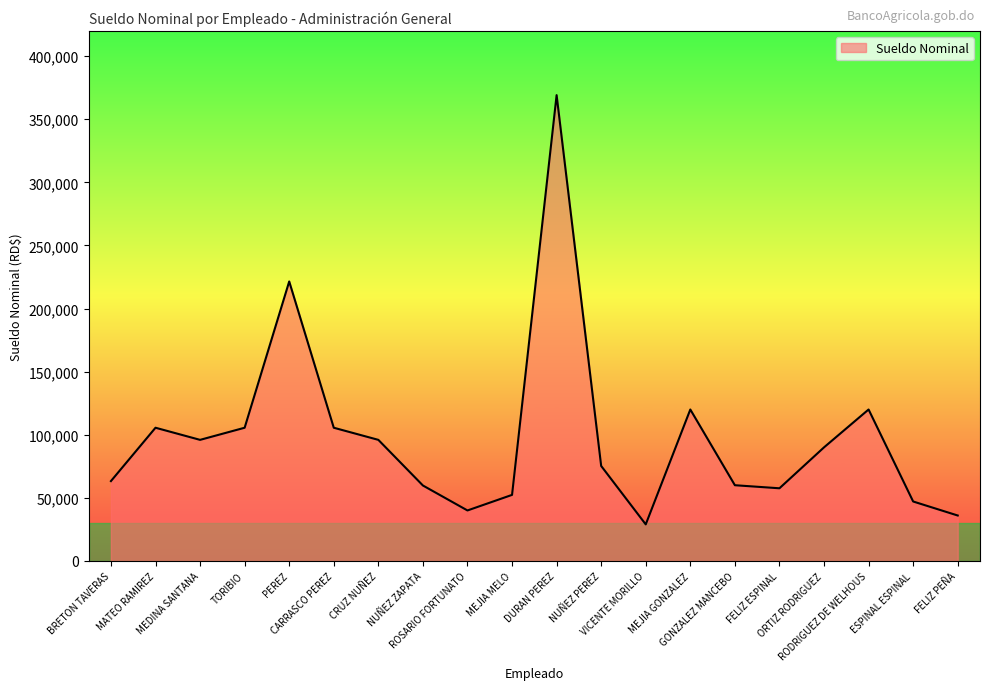

What is the difference between the maximum and minimum values?

340112